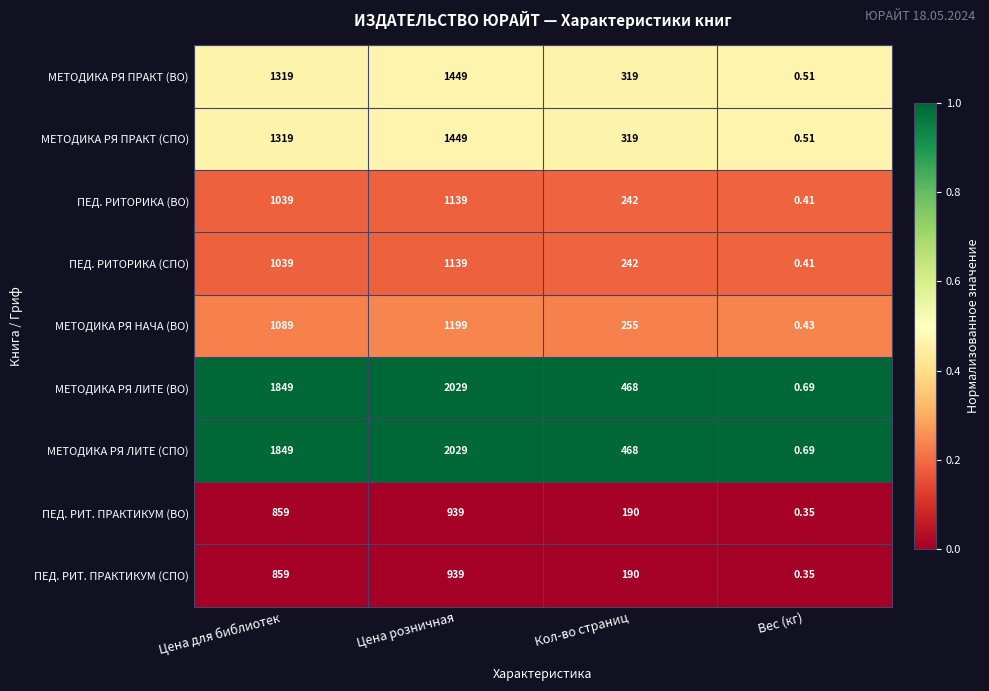

What is the difference between the highest and lowest values at Цена розничная?

1090.0